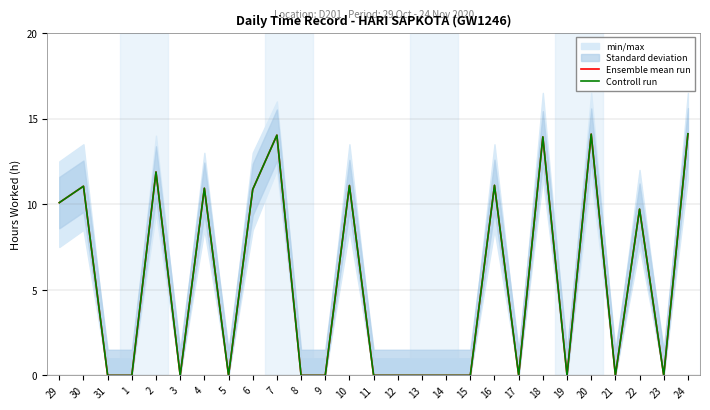

What is the value of the Controll run point at the 2nd from the left?

11.1